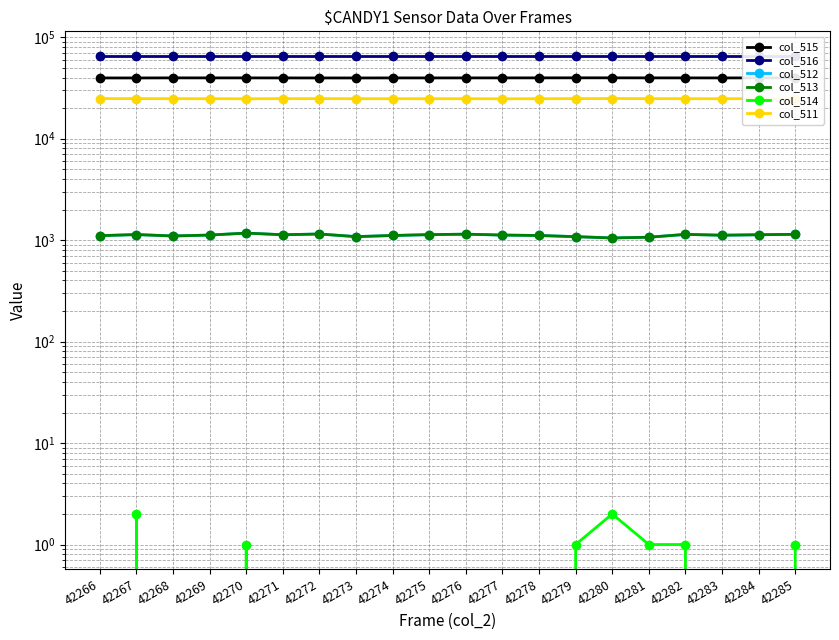

True or false: col_515 and col_514 cross at least once.

False